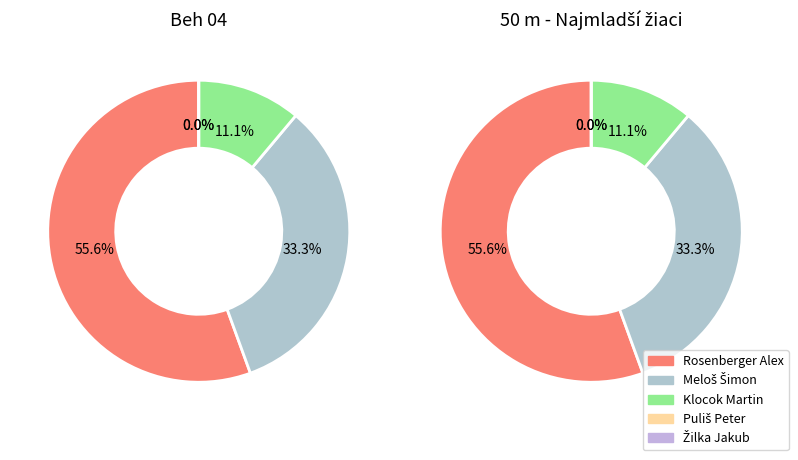

How many segments does this pie chart have?

5